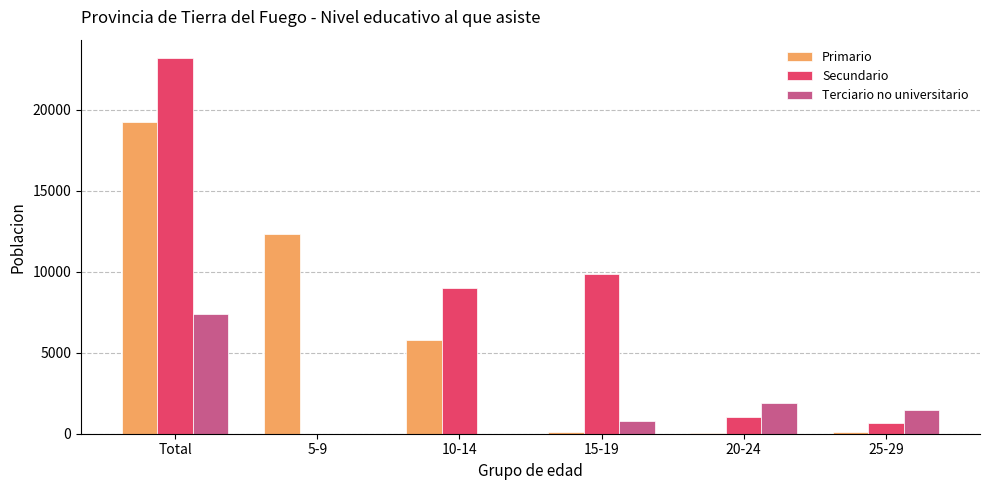

What are all the series names shown in the legend?

Primario, Secundario, Terciario no universitario